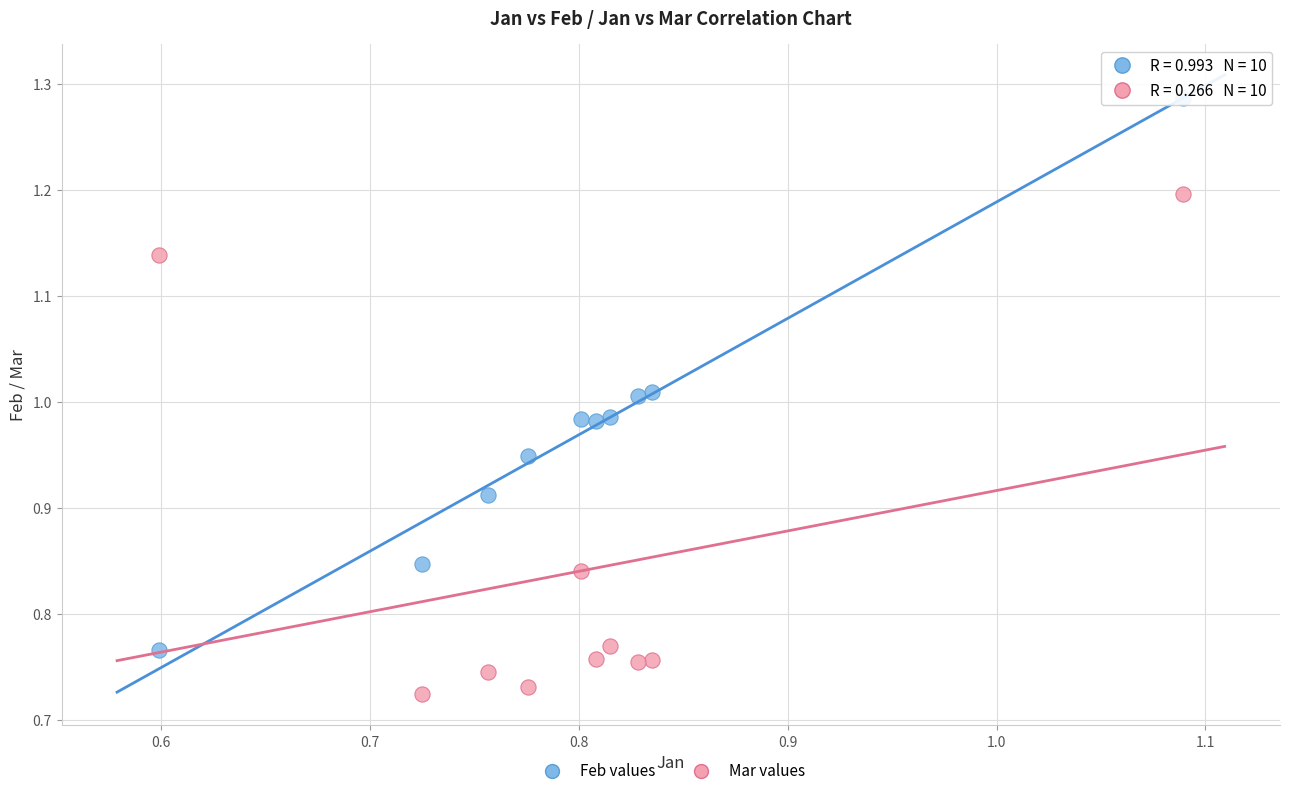

Which series contains the highest Y value?

Feb values